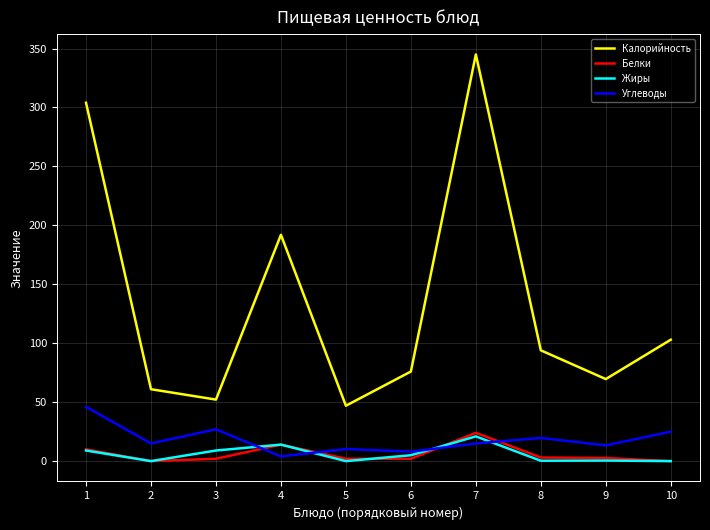

Which series has the widest spread of values?

Калорийность